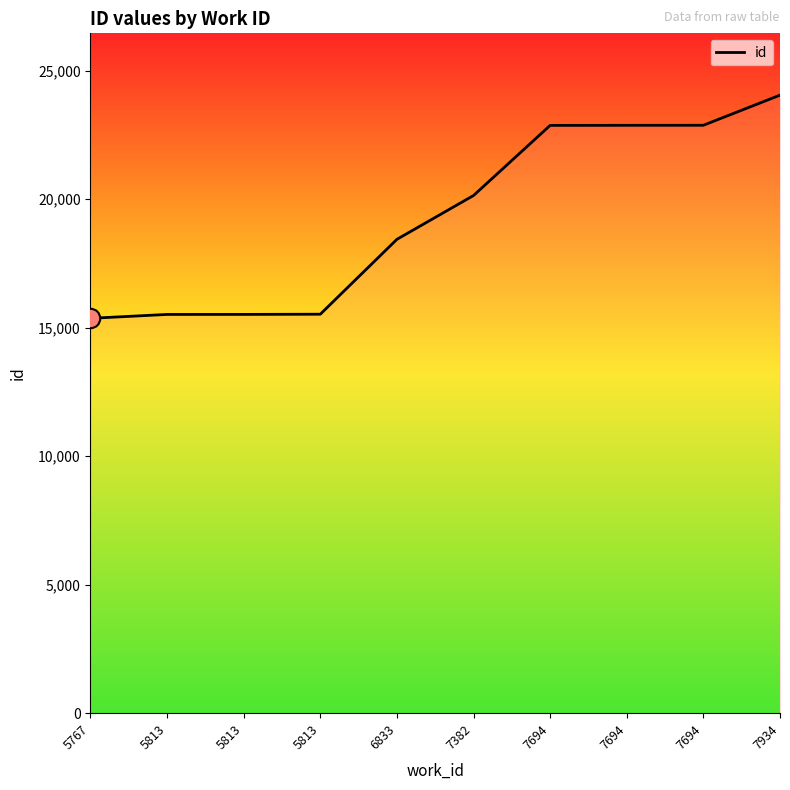

Reading right to left, list all the values displayed in this chart.

24048	22876	22874	22871	20143	18438	15524	15516	15515	15364